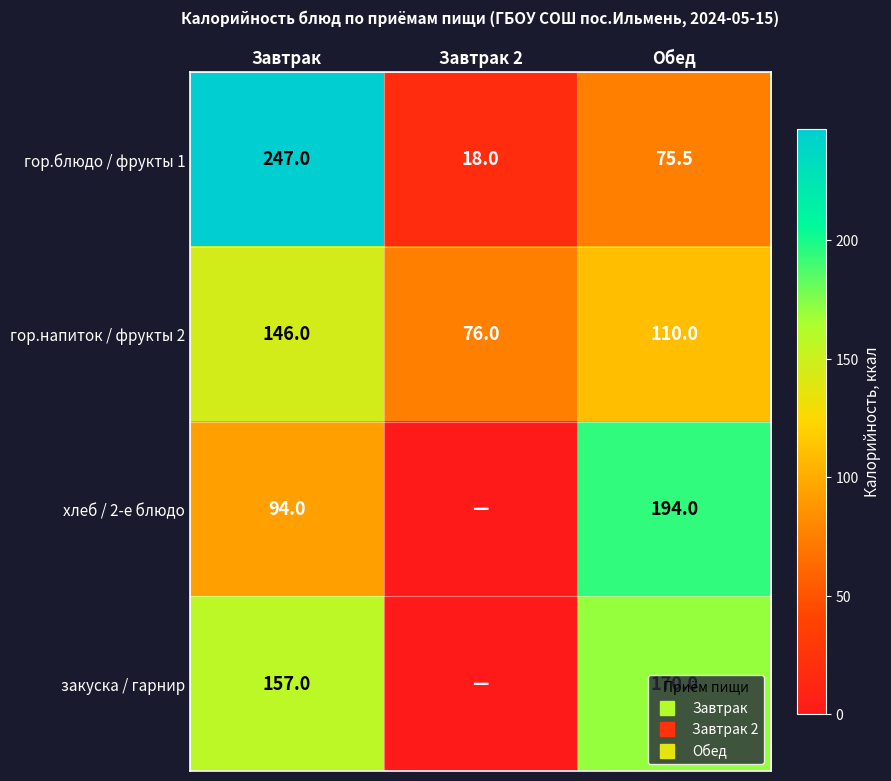

Which category has the lowest value in the гор.блюдо / фрукты 1 series?

Завтрак 2